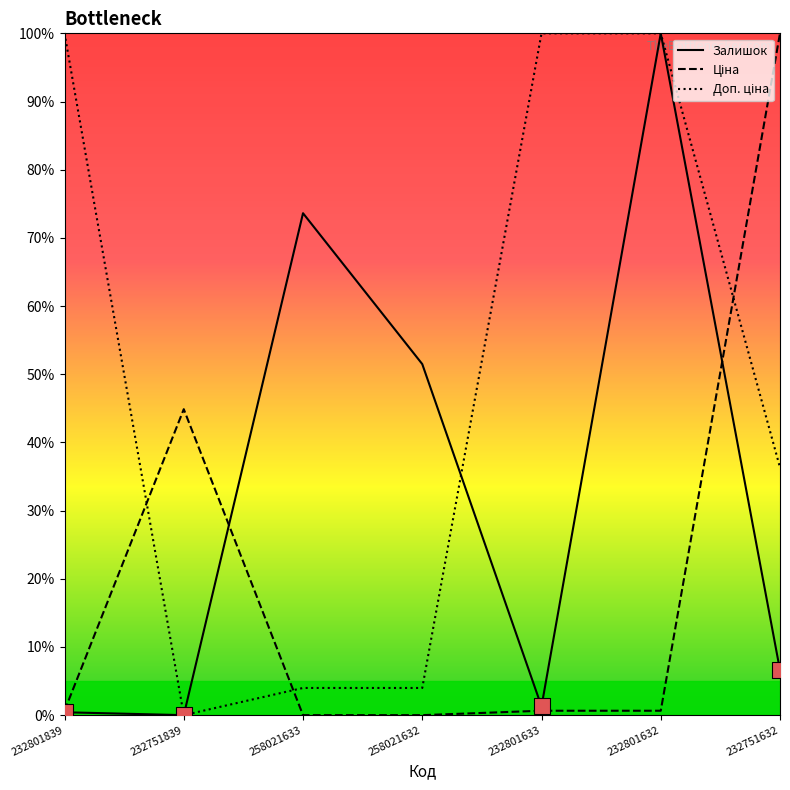

What is the spread (max minus min) of values at 232751632?

93.4